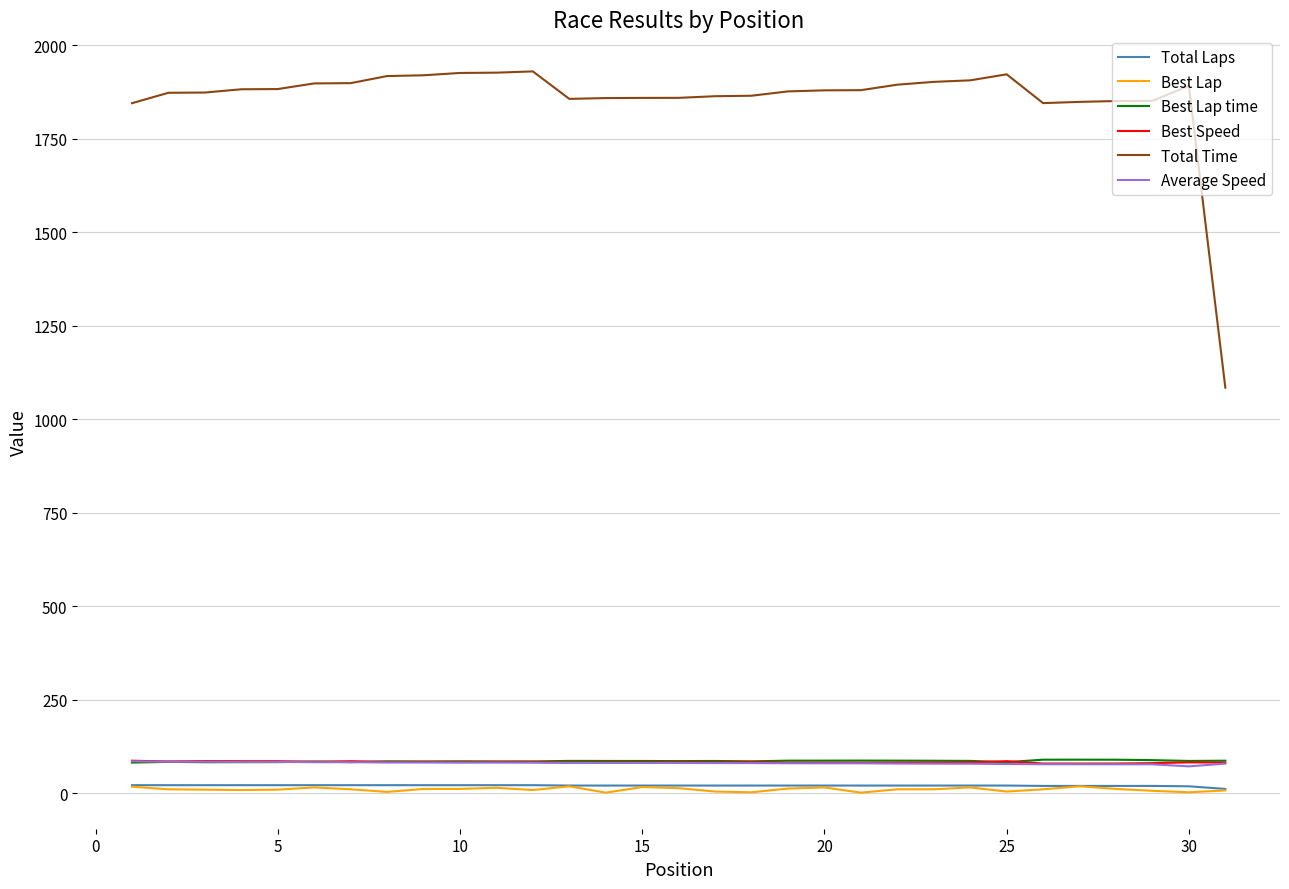

What is the lowest value of the Average Speed series?

72.3